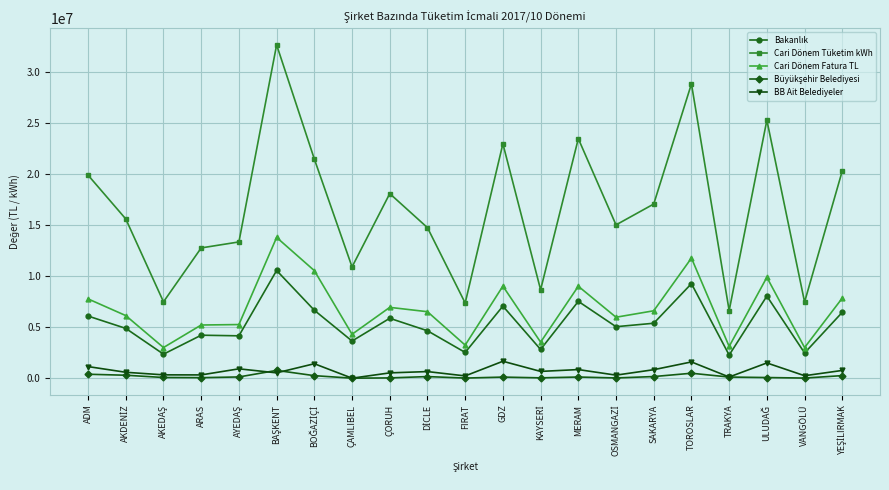

Which series has the widest spread of values?

Cari Dönem Tüketim kWh